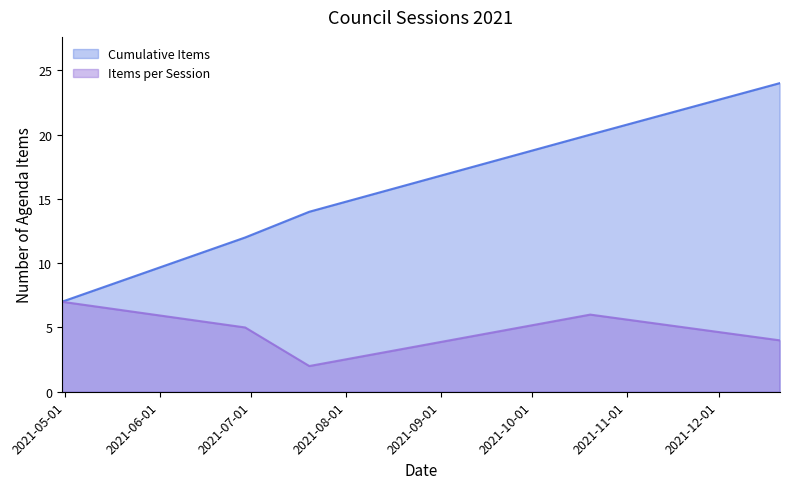

Rank the series by their maximum value, from lowest to highest.

Items per Session, Cumulative Items